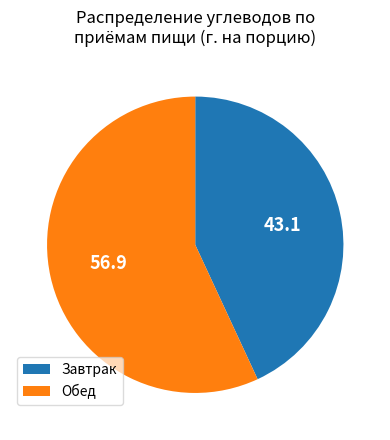

True or false: Обед accounts for 57% of the total.

True